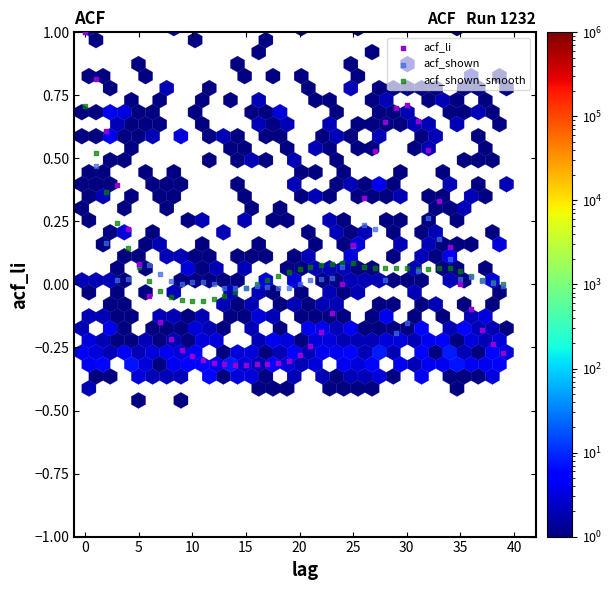

What are all the series names shown in the legend?

acf_li, acf_shown, acf_shown_smooth